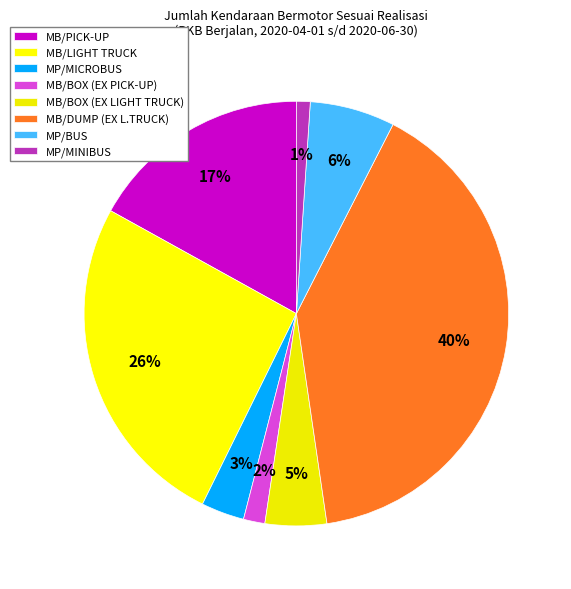

How many segments does this pie chart have?

8